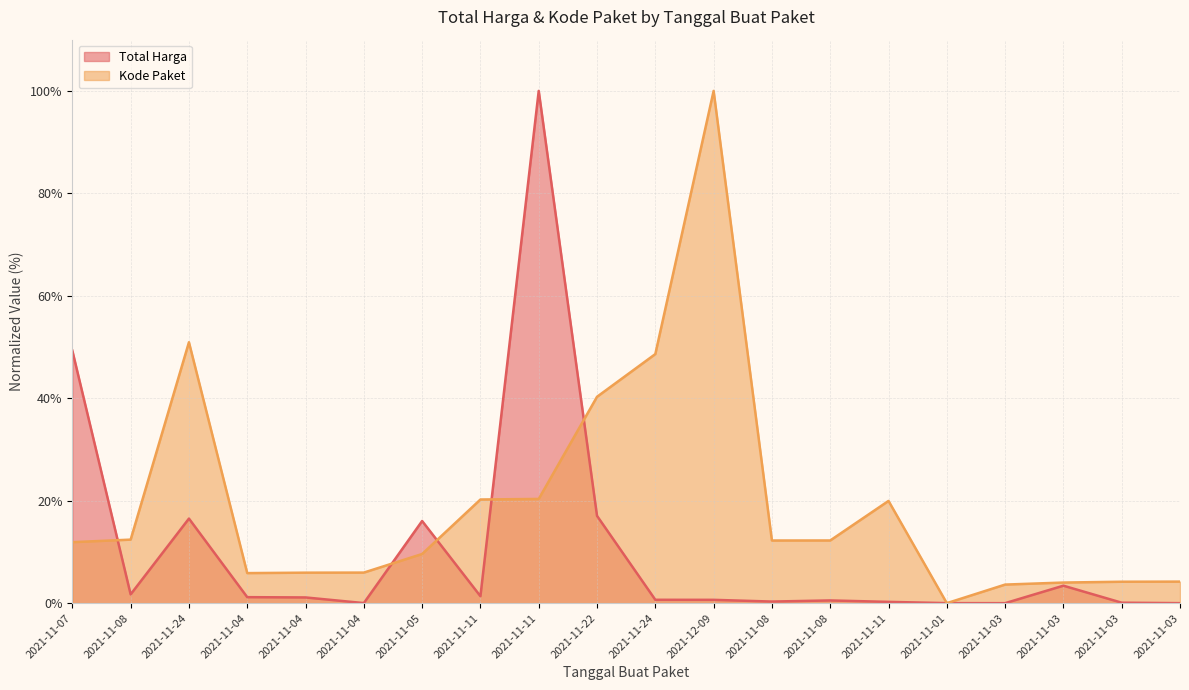

Rank the series at 2021-11-04 from lowest to highest value.

Total Harga, Kode Paket